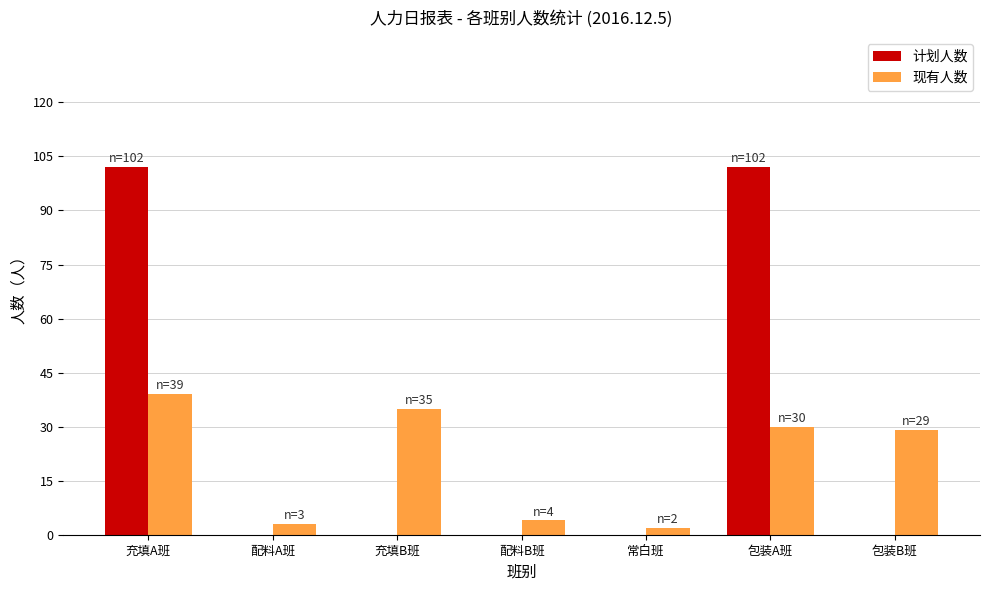

Which series has the largest range (max minus min)?

计划人数